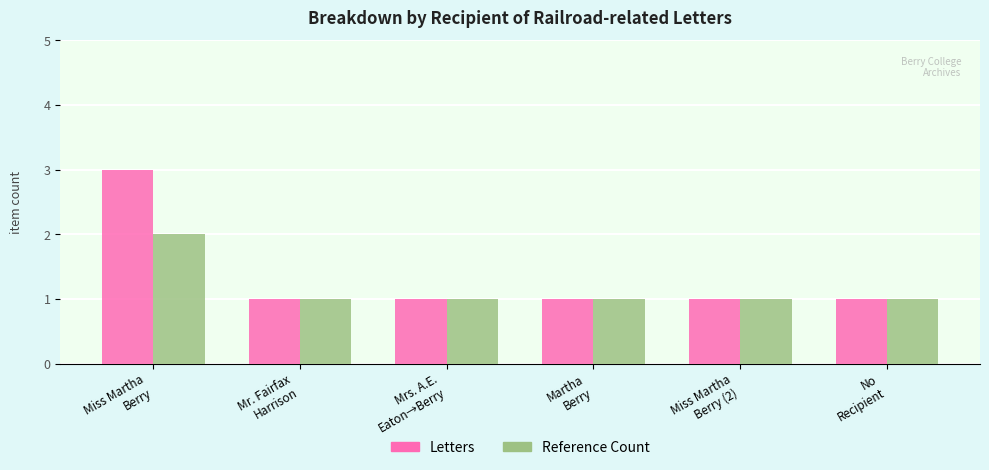

What value does the Reference Count series have at Mrs. A.E.
Eaton→Berry?

1